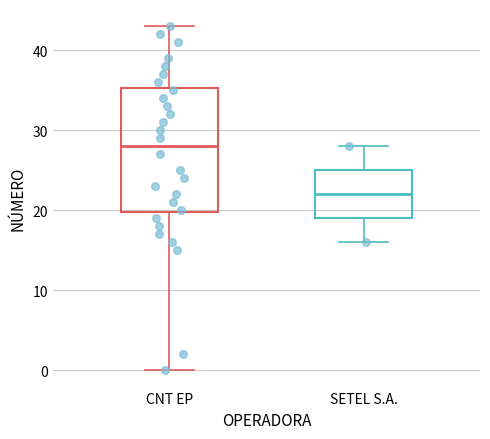

Which box has the lowest median line?

SETEL S.A.